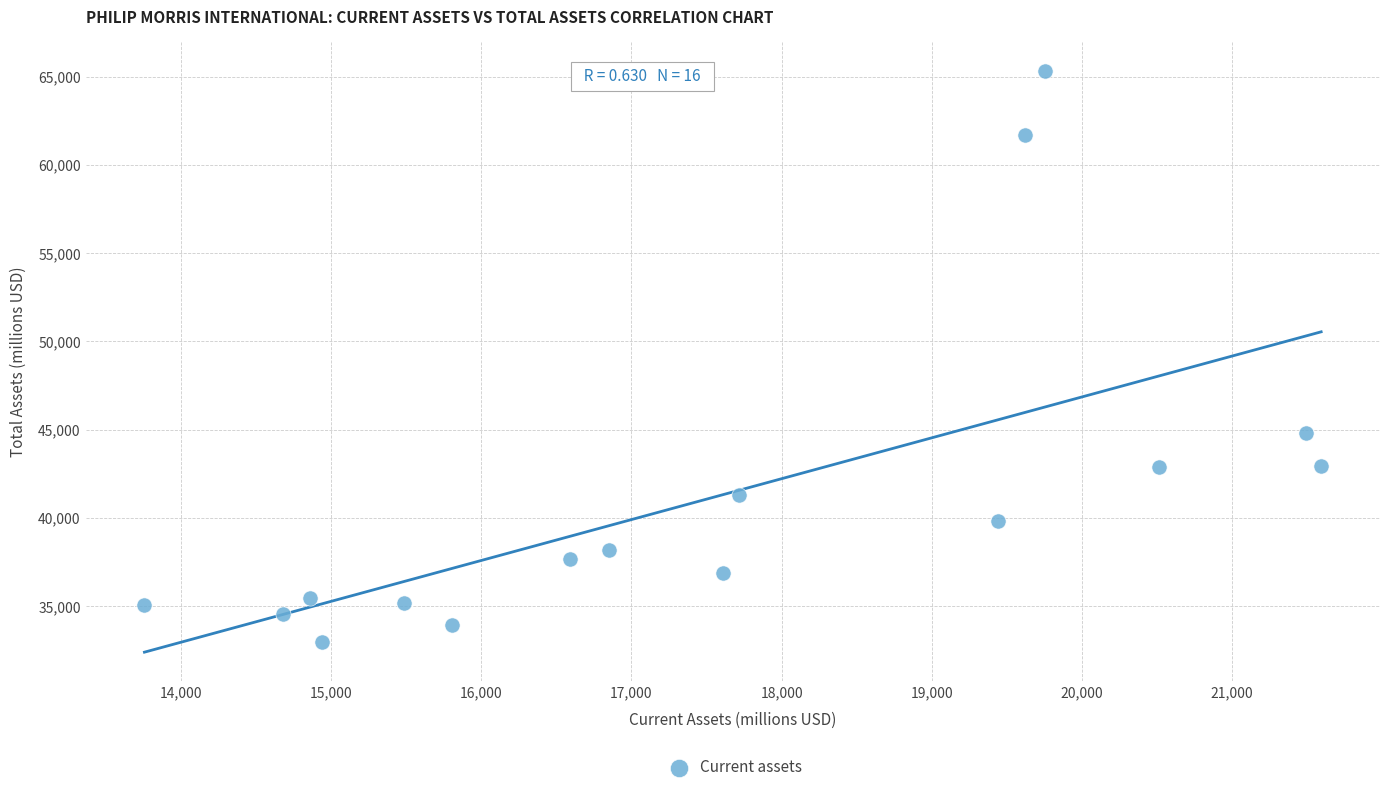

What is the range of X values (max minus min)?

7838